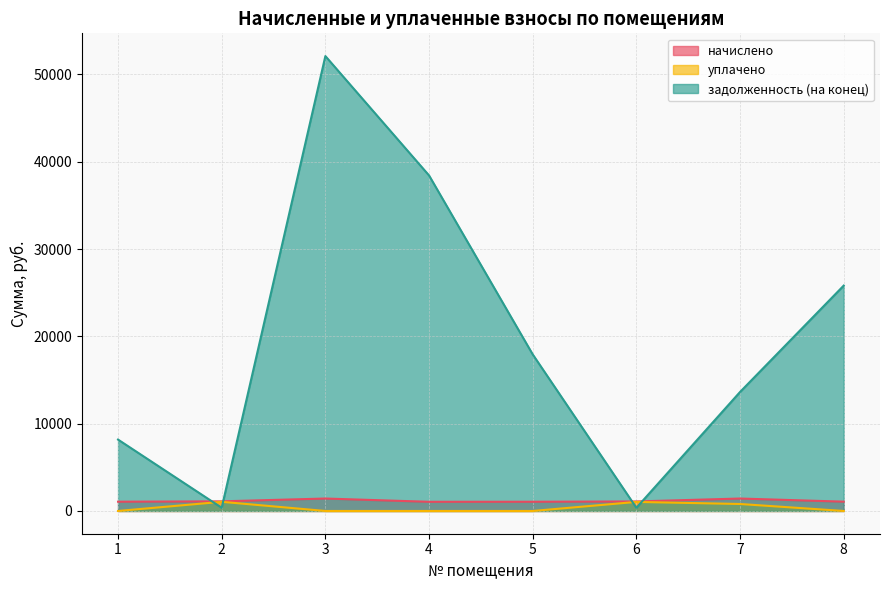

Reading left to right, extract all data points from this chart.

начислено: 1062.1	1103.9	1425.7	1051.6	1056.9	1090.9	1425.7	1067.3
уплачено: 0.0	1051.2	0.0	0.0	0.0	1038.7	800.0	0.0
задолженность (на конец): 8175.8	368.0	52093.4	38424.2	17932.0	363.6	13629.0	25810.9